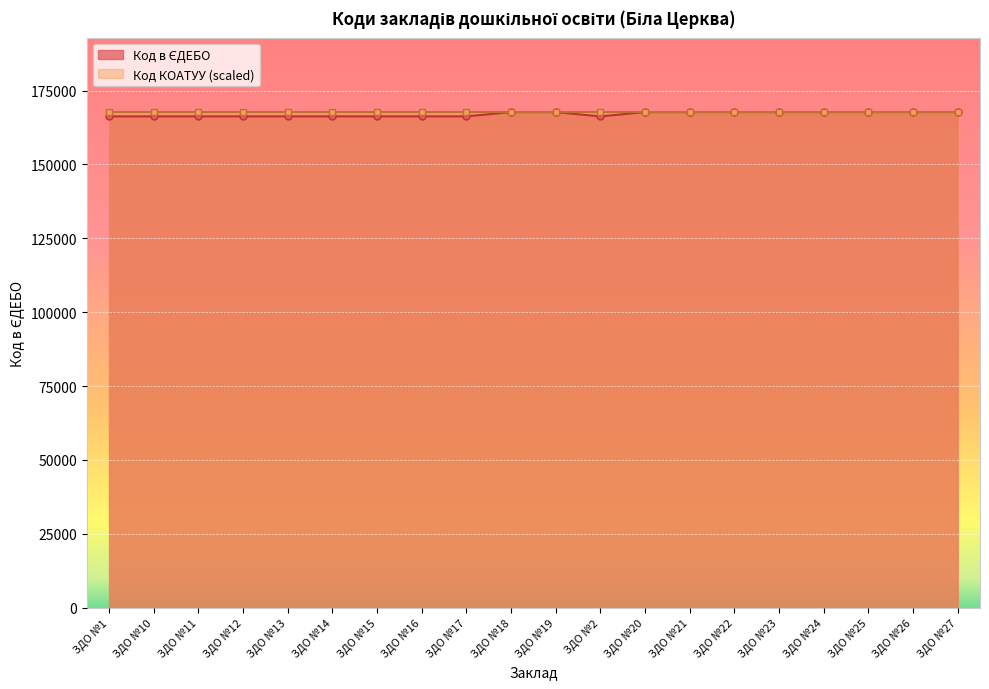

Reading left to right, what are all the values shown in this chart?

166252	166261	166262	166263	166264	166265	166266	166267	166268	167708	167709	166253	167710	167711	167712	167713	167714	167715	167716	167717